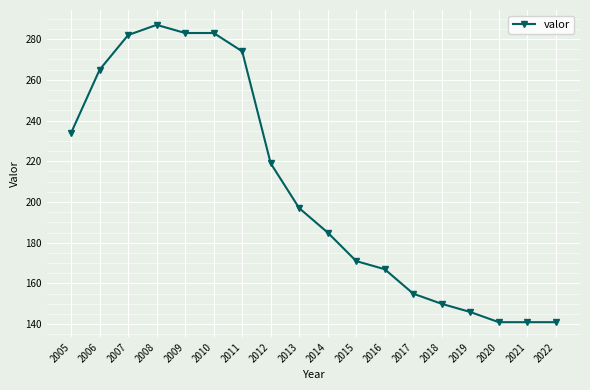

Does the chart display data point markers on the line(s)?

Yes